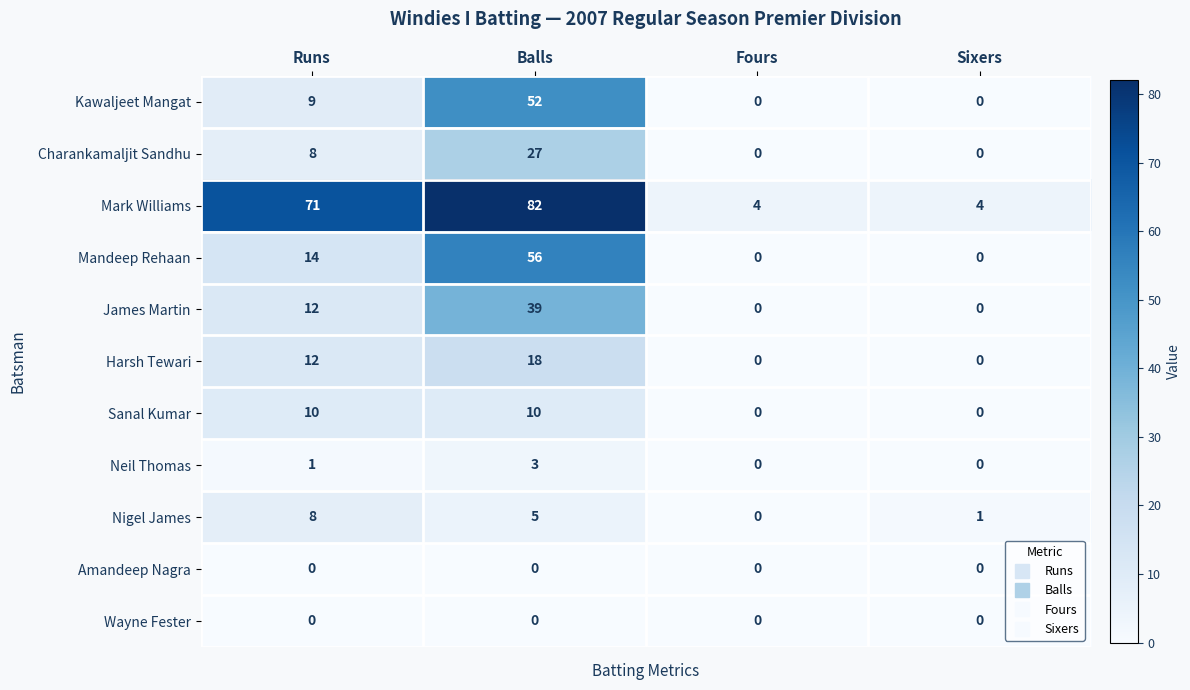

True or false: James Martin has a value of 0 at Fours.

True